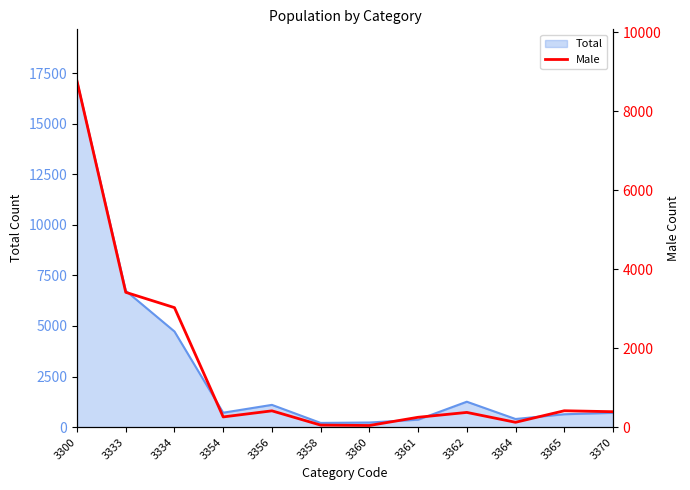

Reading right to left, transcribe all the data shown in this chart.

391	415	123	373	250	42	52	413	259	3026	3414	8758